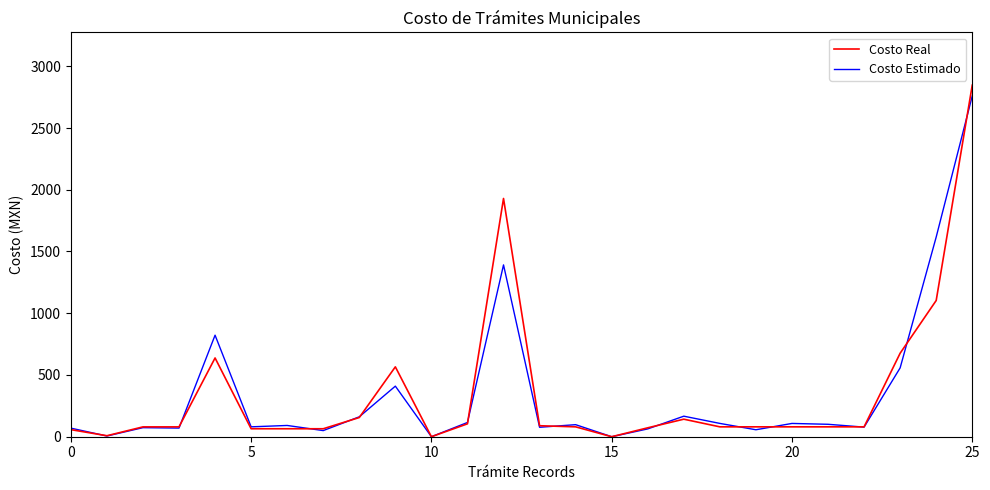

True or false: Costo Real and Costo Estimado cross at least once.

True